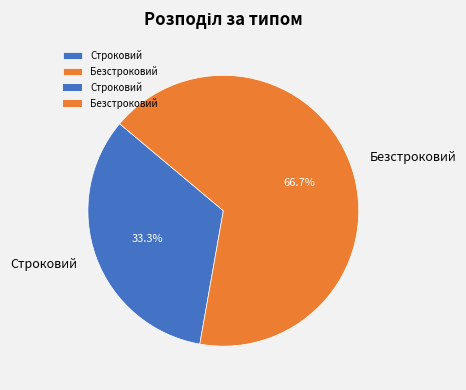

To the nearest percent, what portion does Строковий represent?

33%